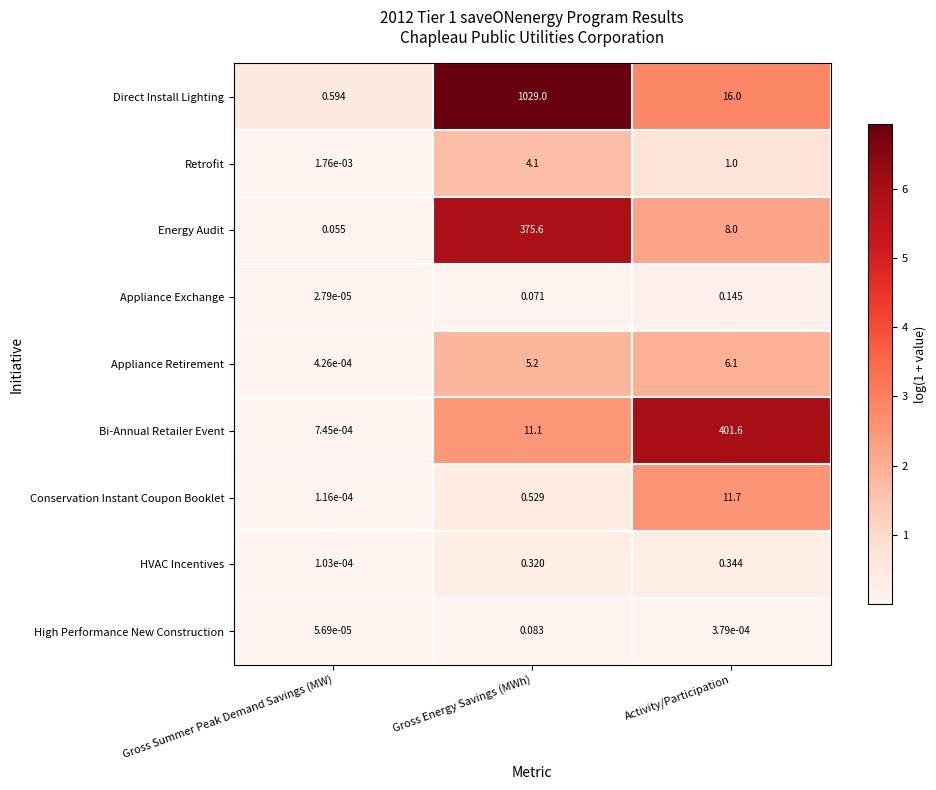

Between Gross Energy Savings (MWh) and Activity/Participation, which series saw the biggest shift?

Direct Install Lighting